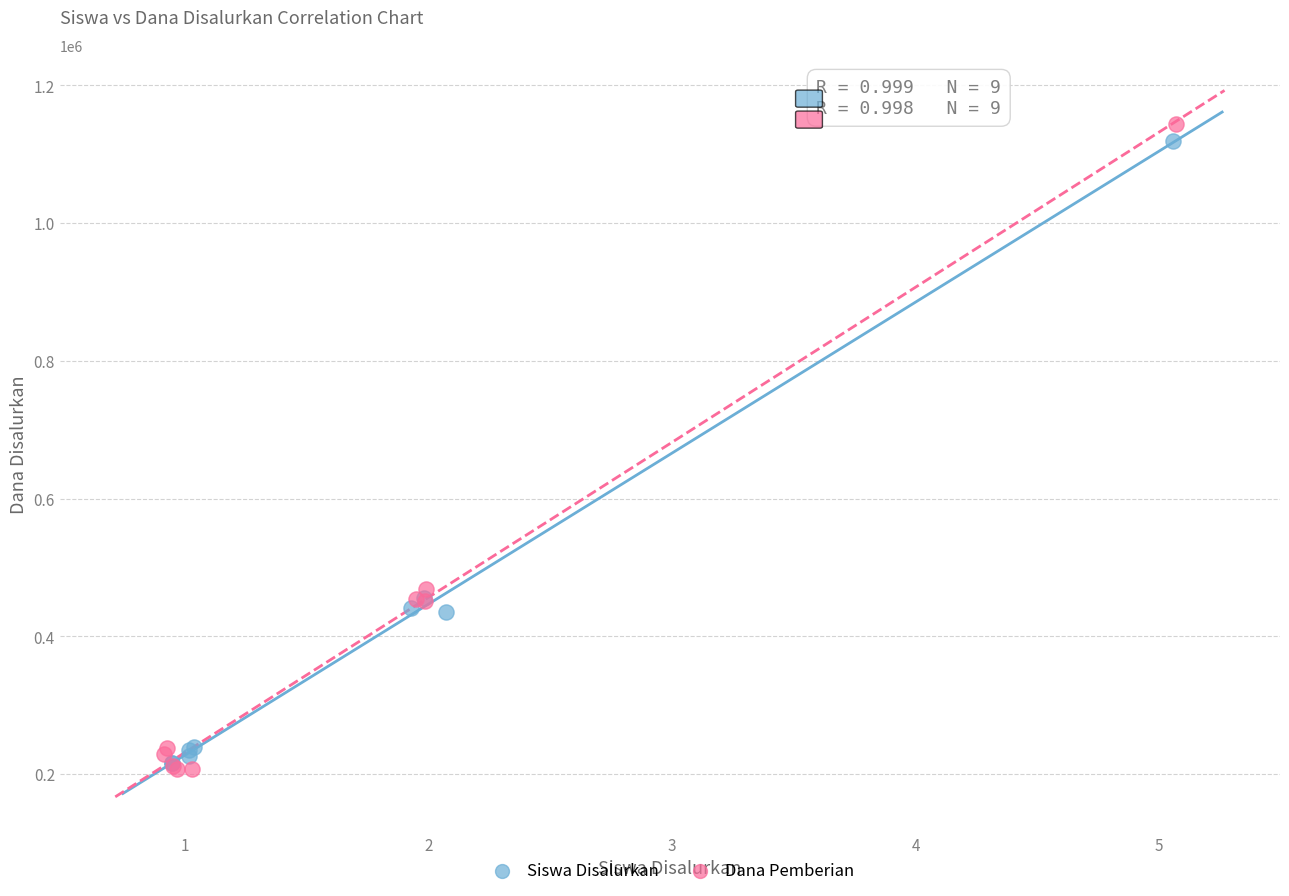

Which series has the widest spread of Y values?

Dana Pemberian